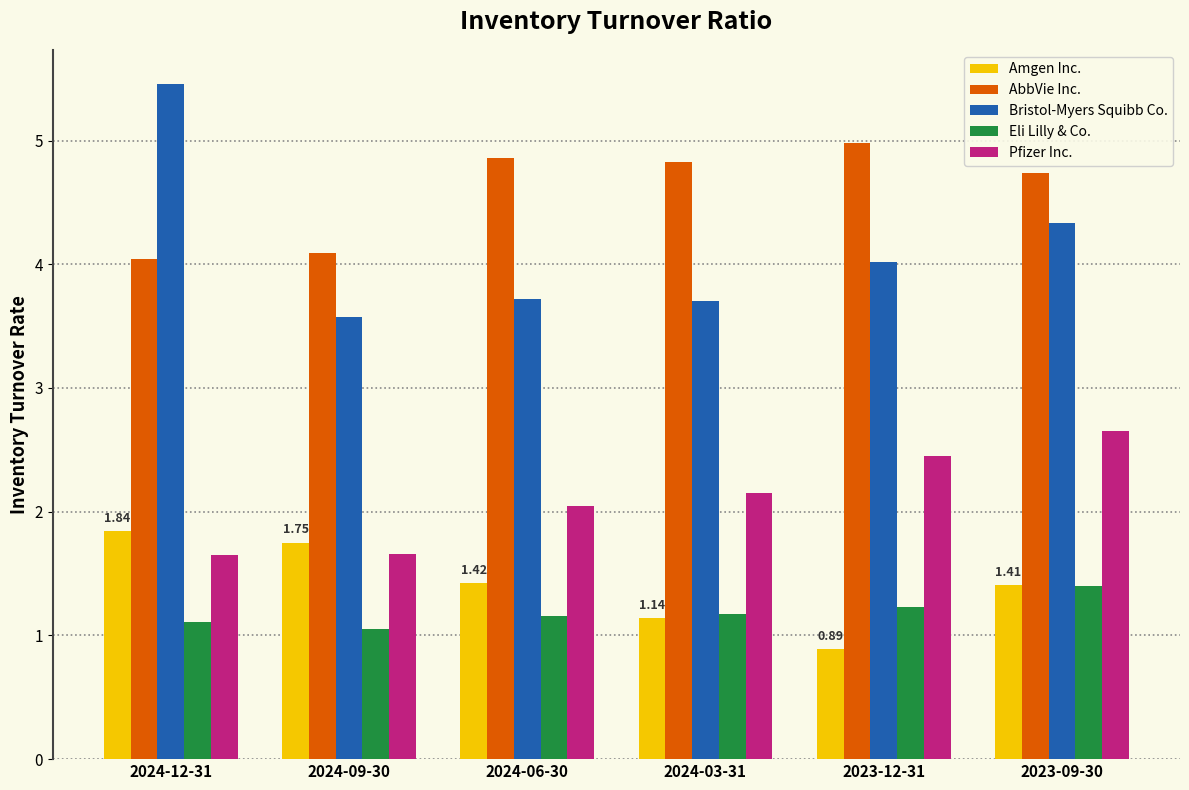

How many data points does each series have?

6